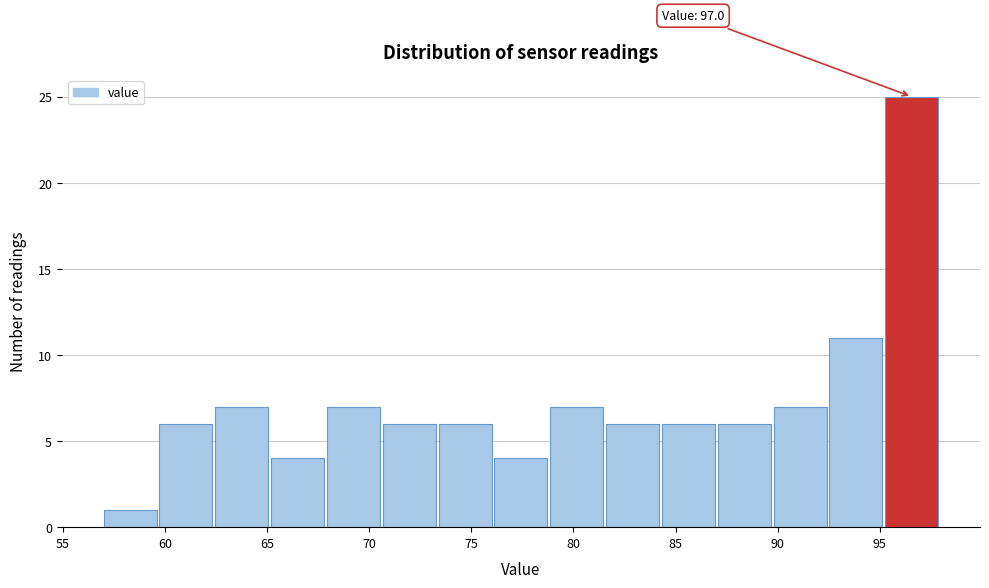

Over which range of the x-axis is the bar tallest?

95.5 to 98.0